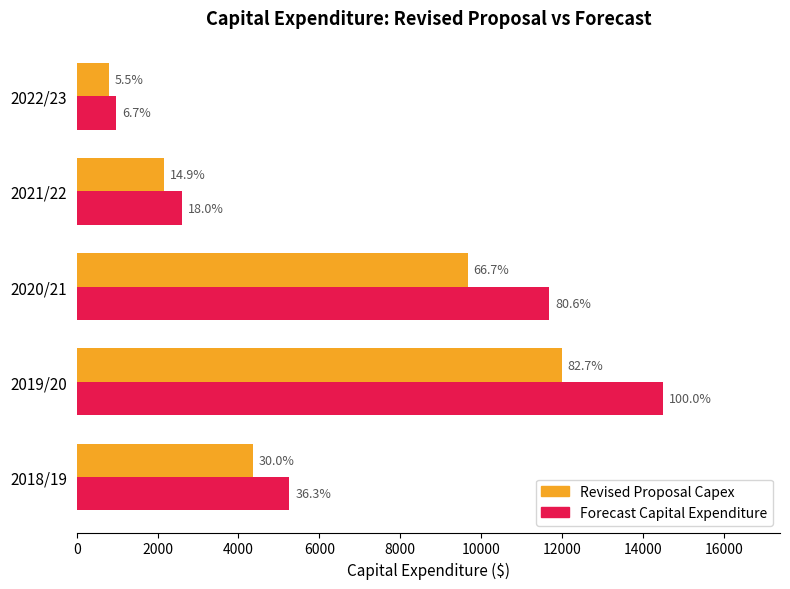

What is the value of the Revised Proposal Capex bar at the 4th from the left?

2152.8